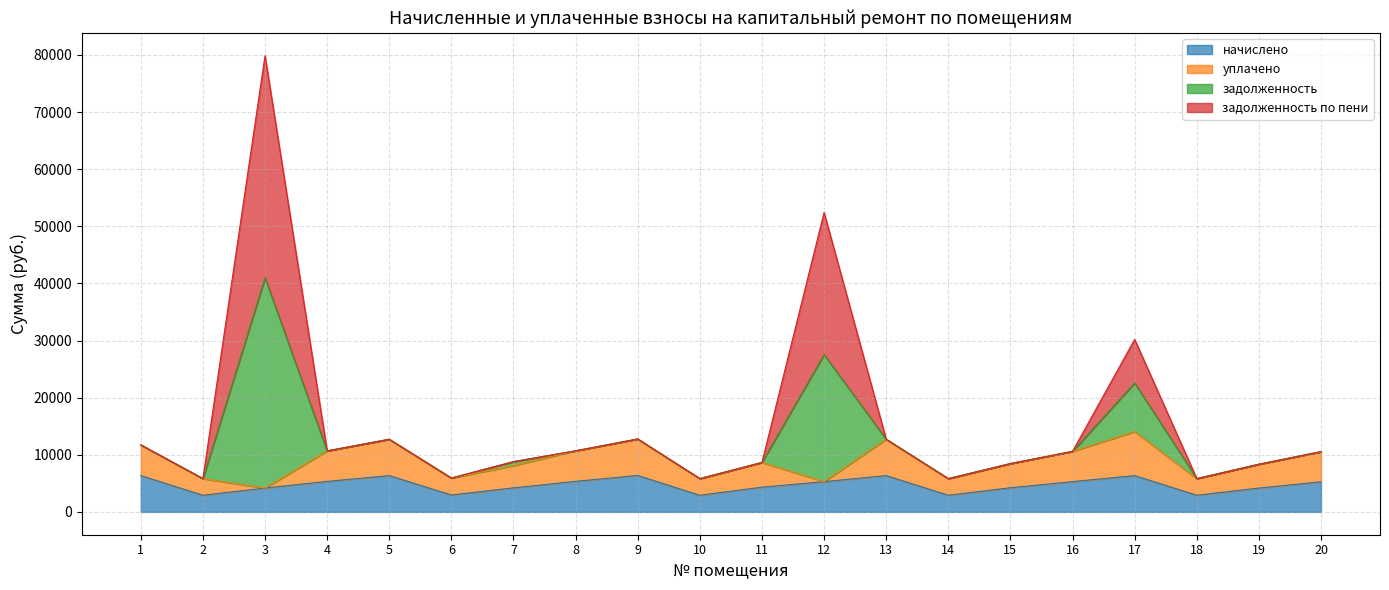

What is the greatest value displayed?

79879.8